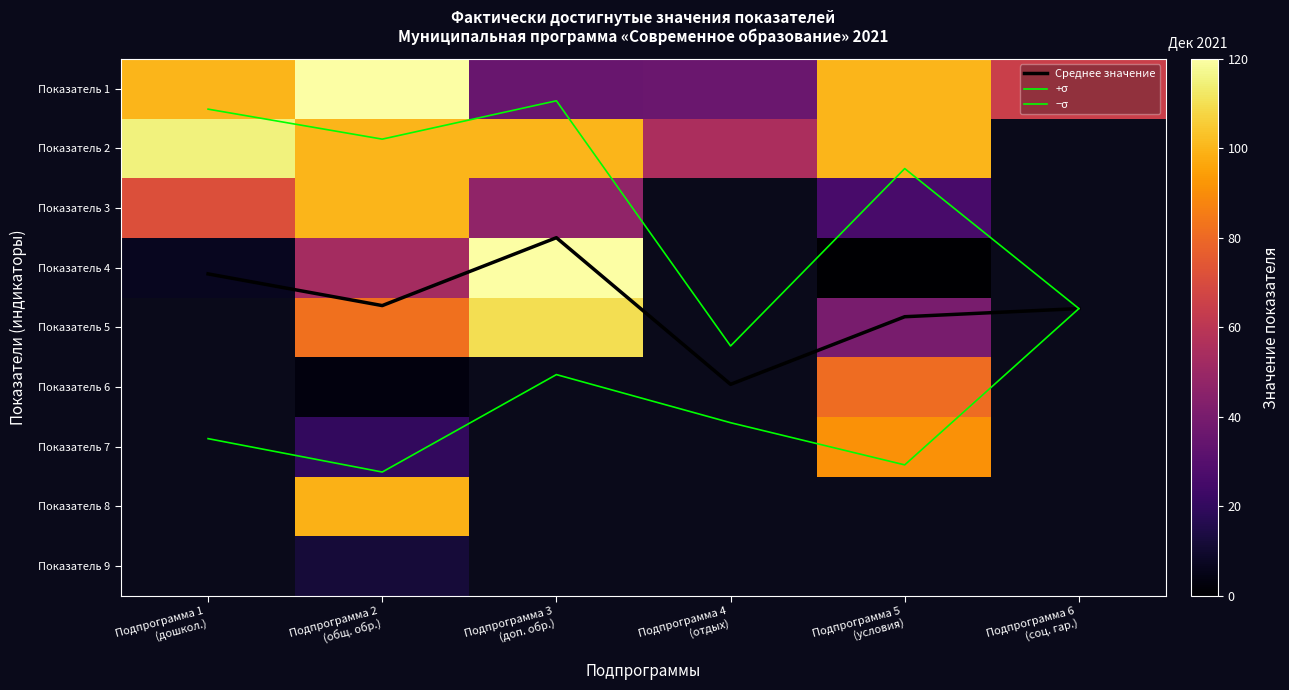

At how many categories does at least one series exceed 29?

6